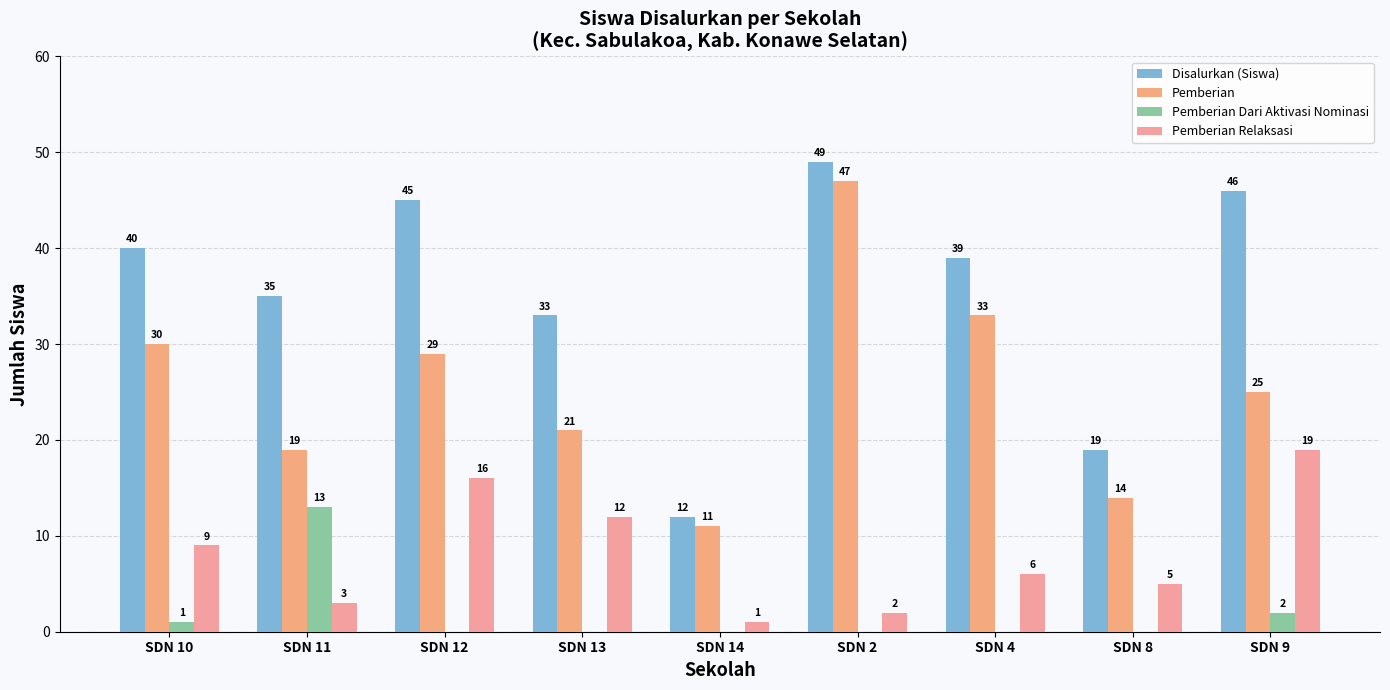

Is it true that Disalurkan (Siswa) equals 27 at SDN 4?

False